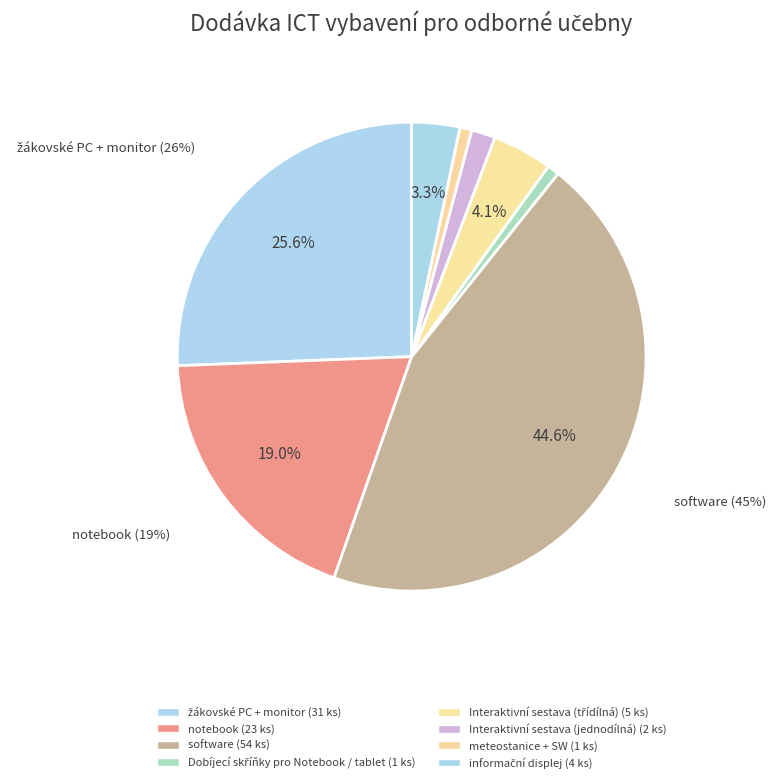

How many segments does this pie chart have?

8